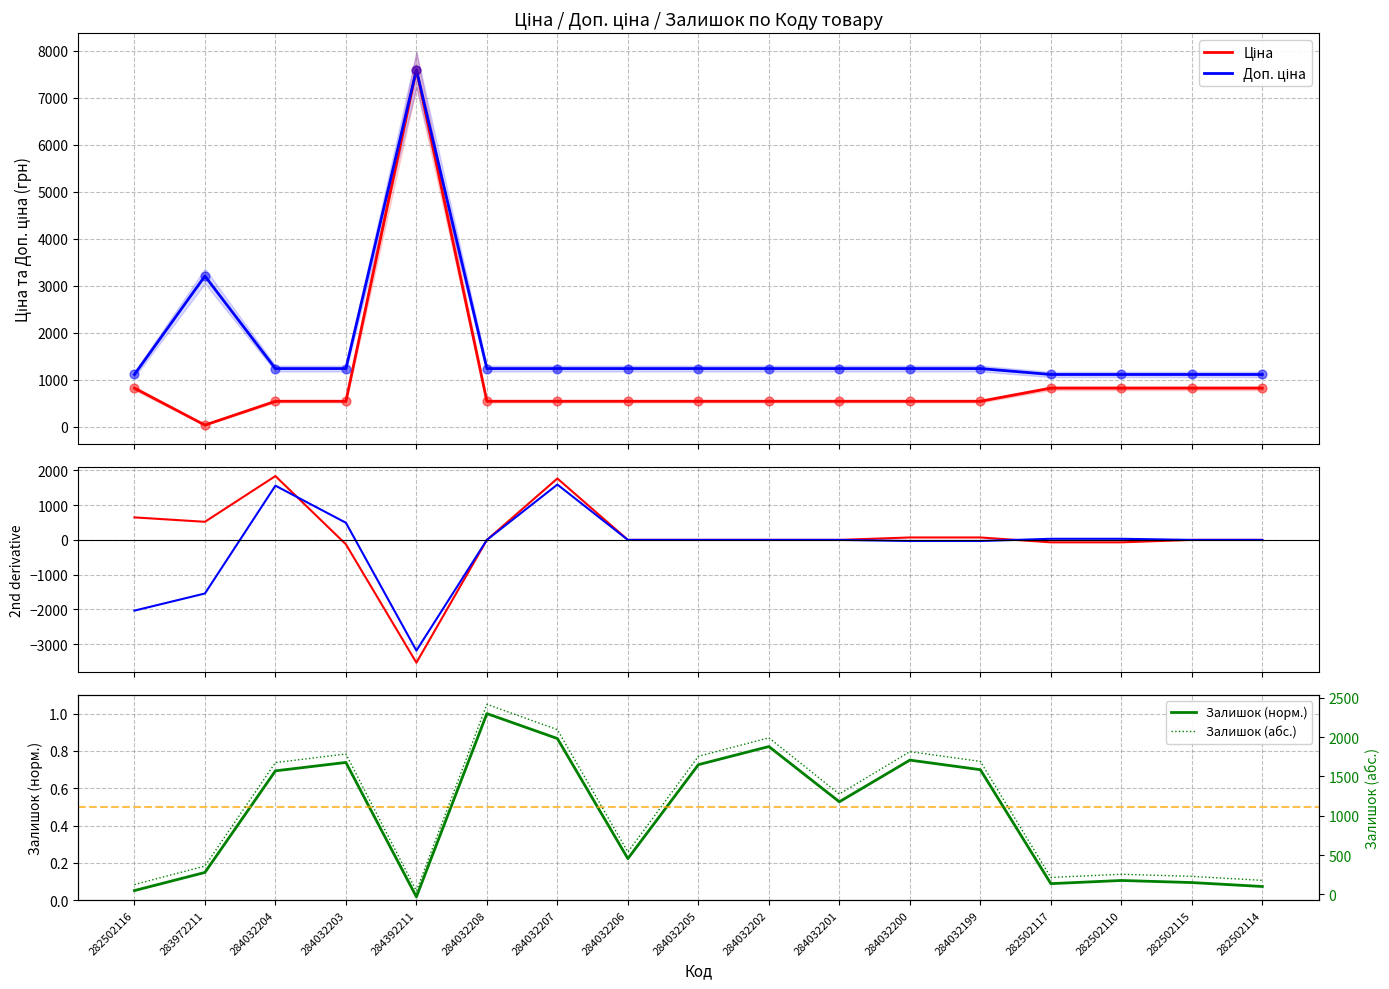

Which category has the lowest value in the Залишок (норм.) series?

284392211